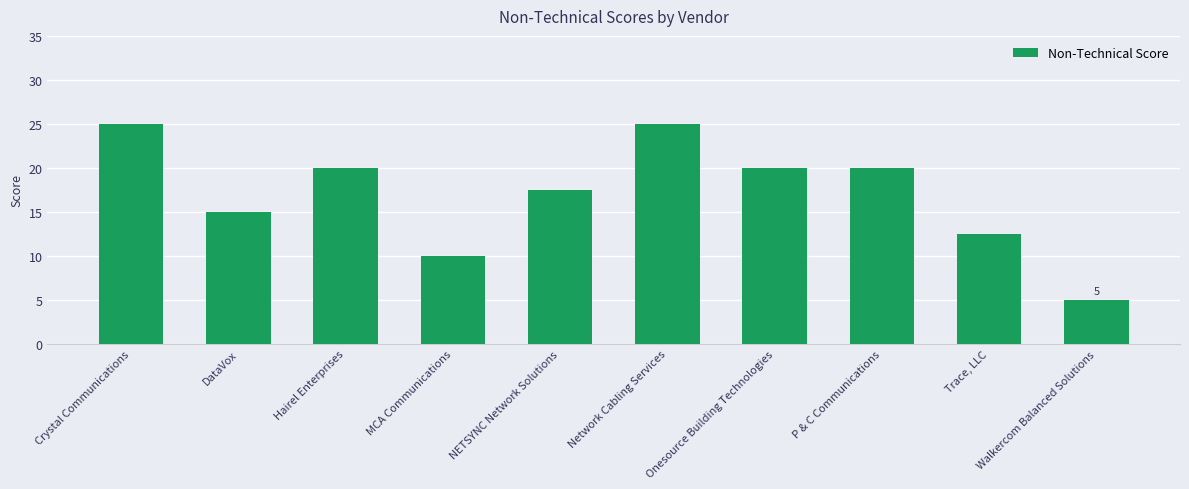

What is the ratio of the value at Network Cabling Services to the value at Trace, LLC?

2.0